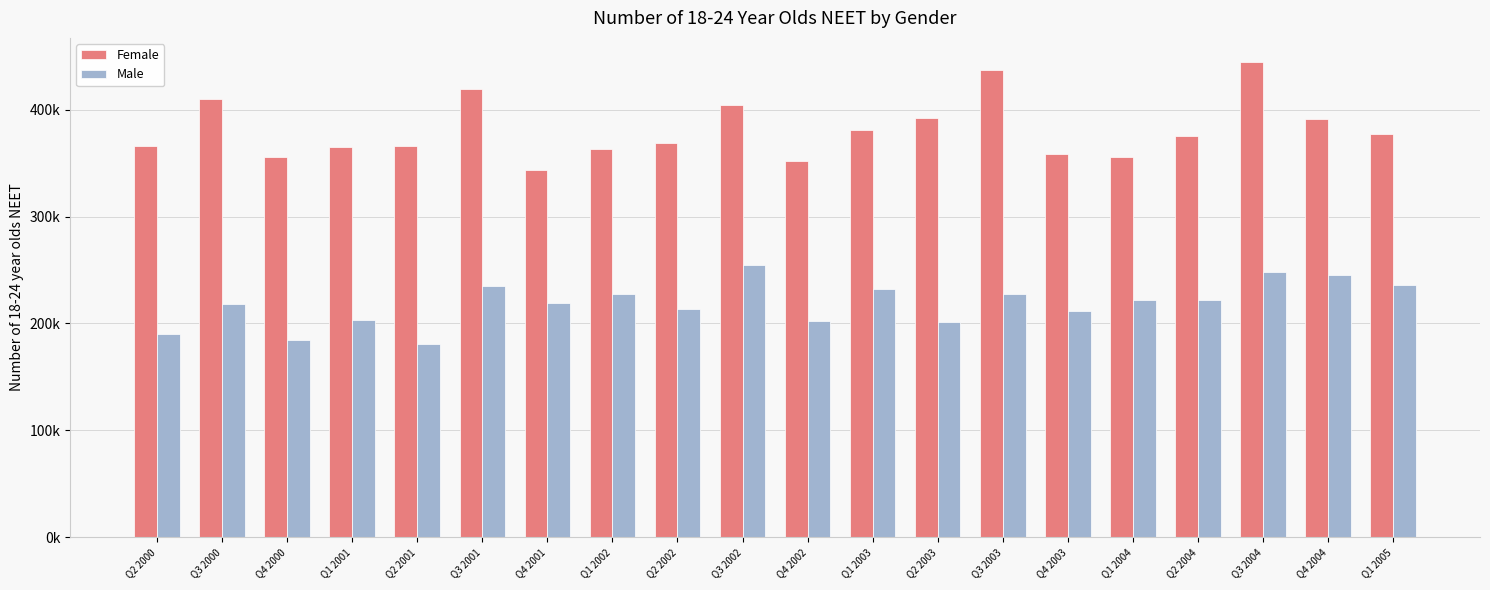

Does the chart contain any negative values?

No